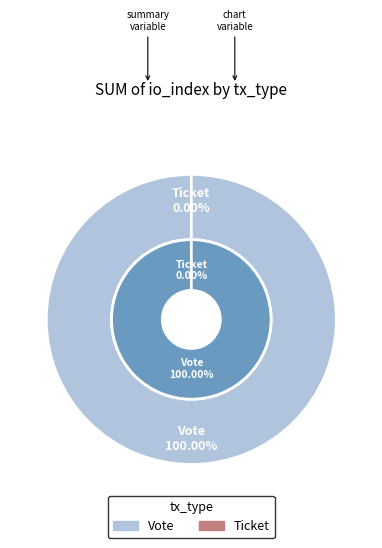

To the nearest percent, what is the difference between the Vote and Ticket slice percentages?

100%